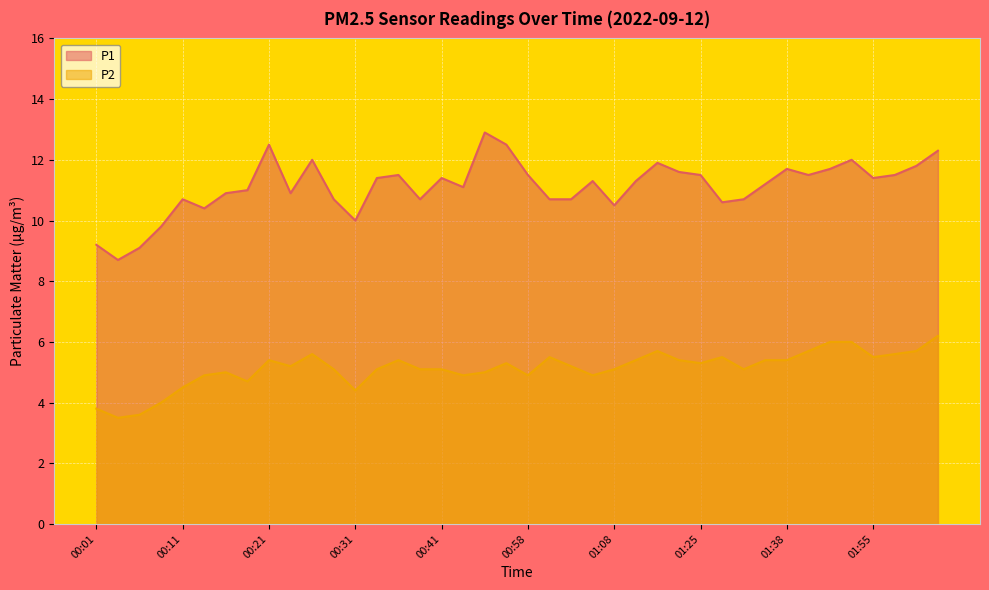

Between 01:38 and 01:34, which is larger?

01:38